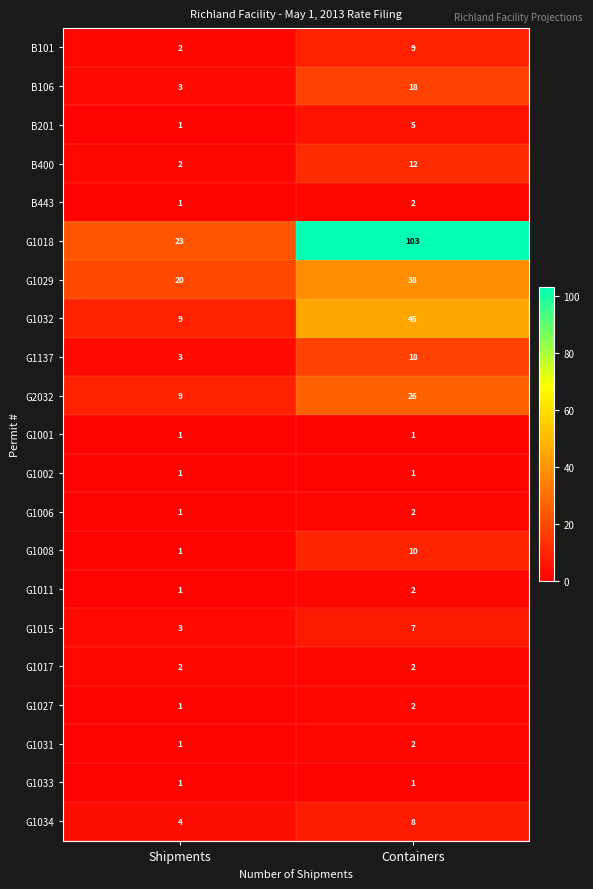

How many categories are shown in the chart?

2